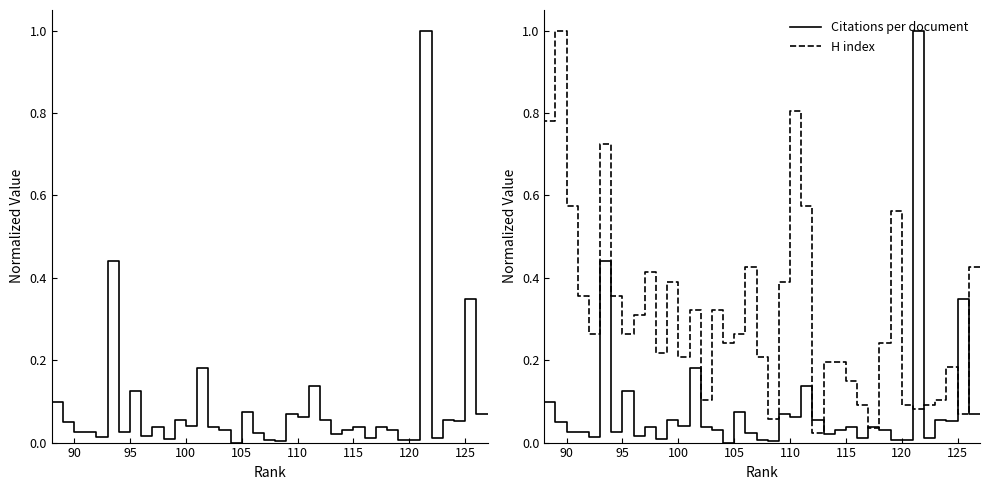

What is the maximum value shown in the chart?

1.0